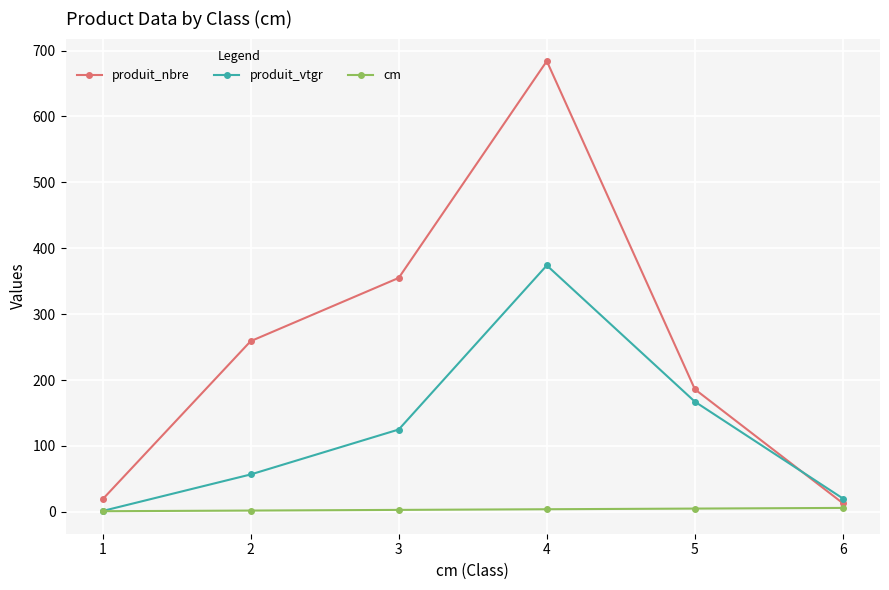

What is the average value of the cm series?

3.5